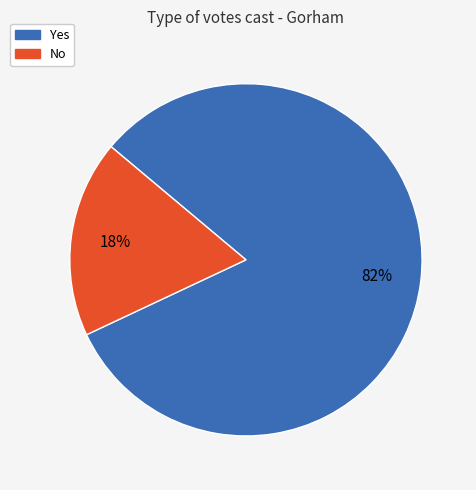

Is there a majority slice in this chart?

Yes